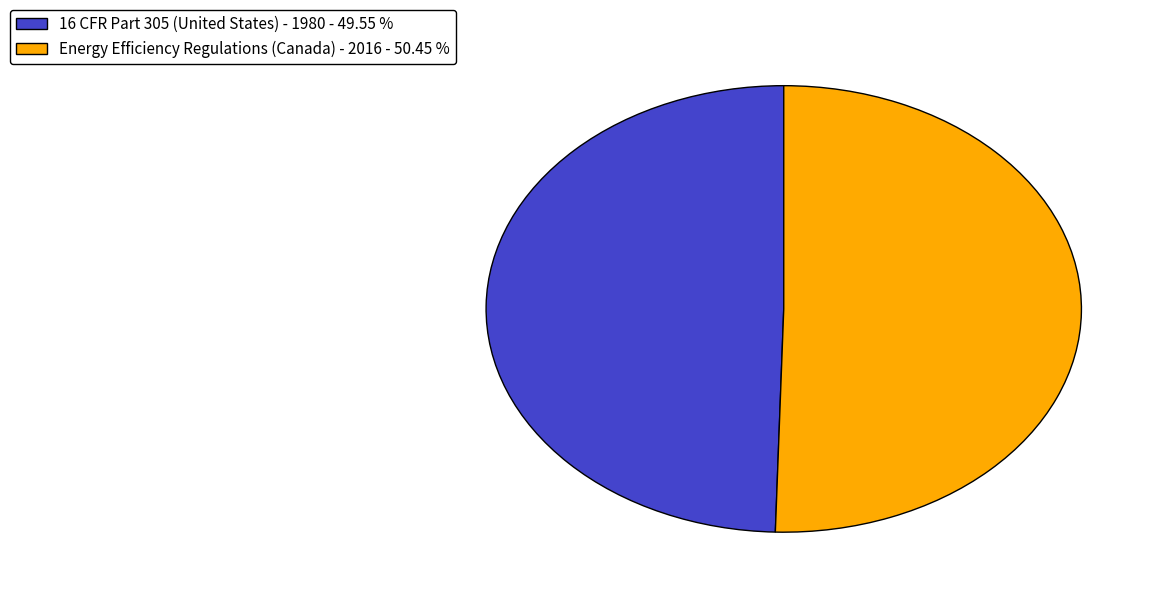

Rank the categories by value from lowest to highest.

16 CFR Part 305 (United States) - 1980, Energy Efficiency Regulations (Canada) - 2016